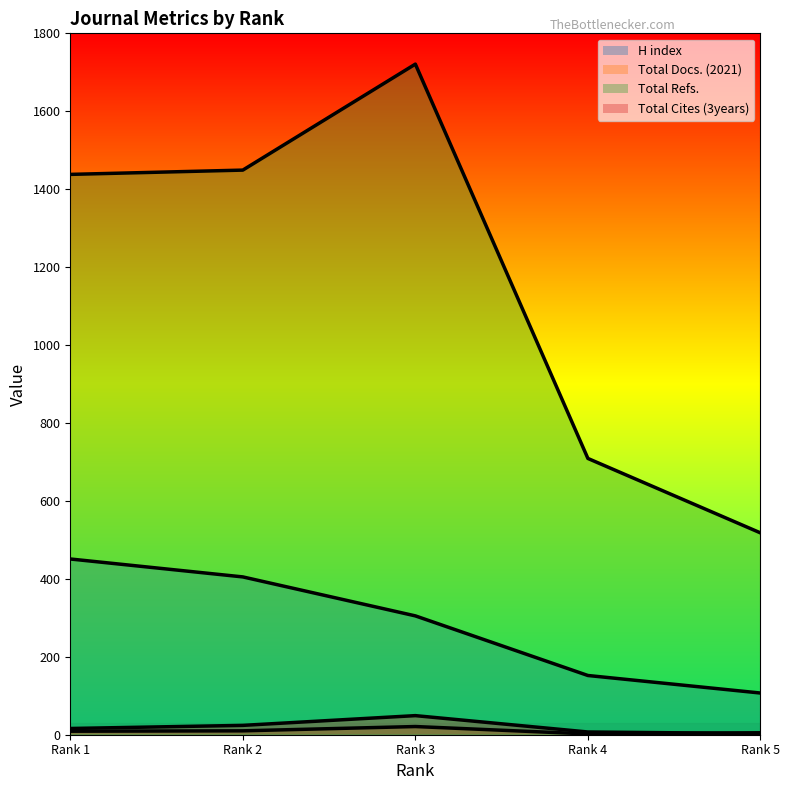

Rank the series at Rank 2 from highest to lowest value.

Total Refs., H index, Total Cites (3years), Total Docs. (2021)